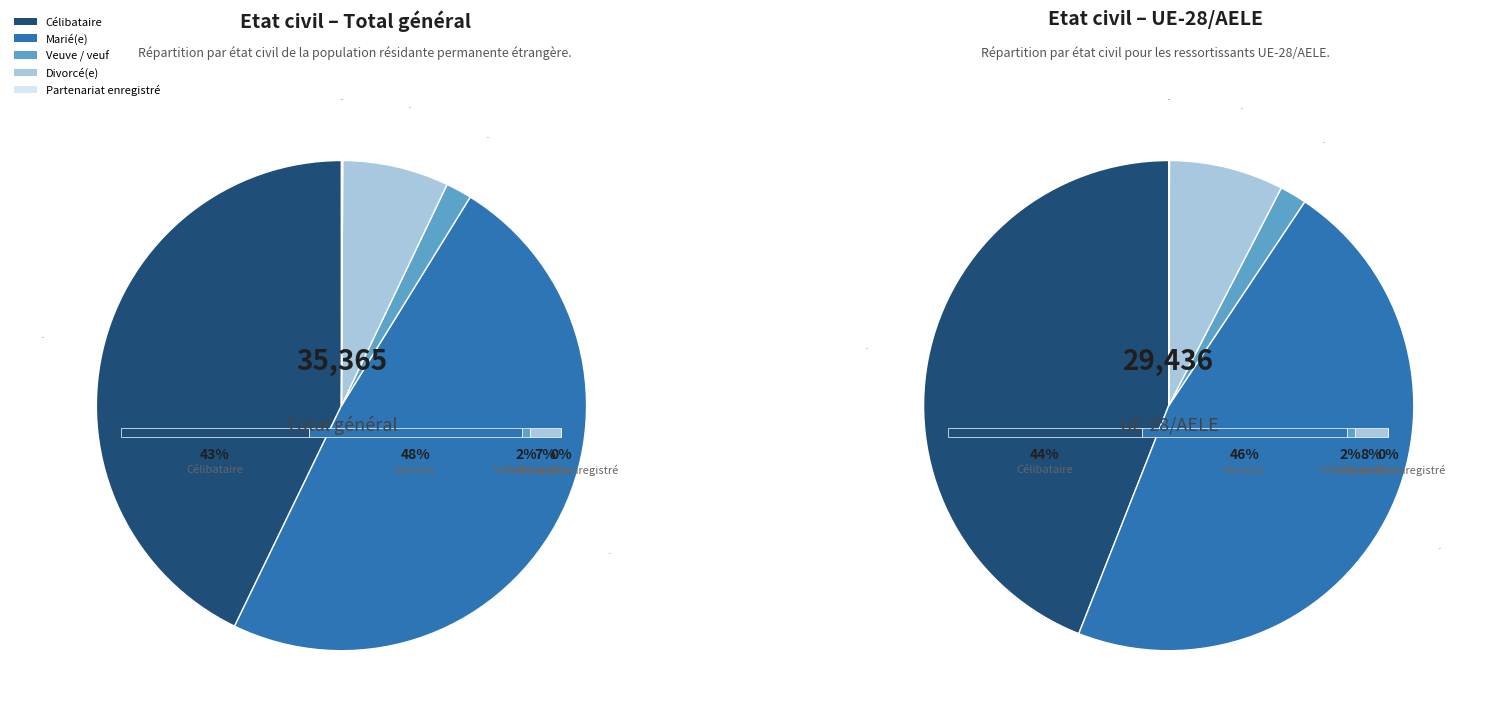

Between Total général and UE-28/AELE, which series saw the biggest shift?

Marié(e)